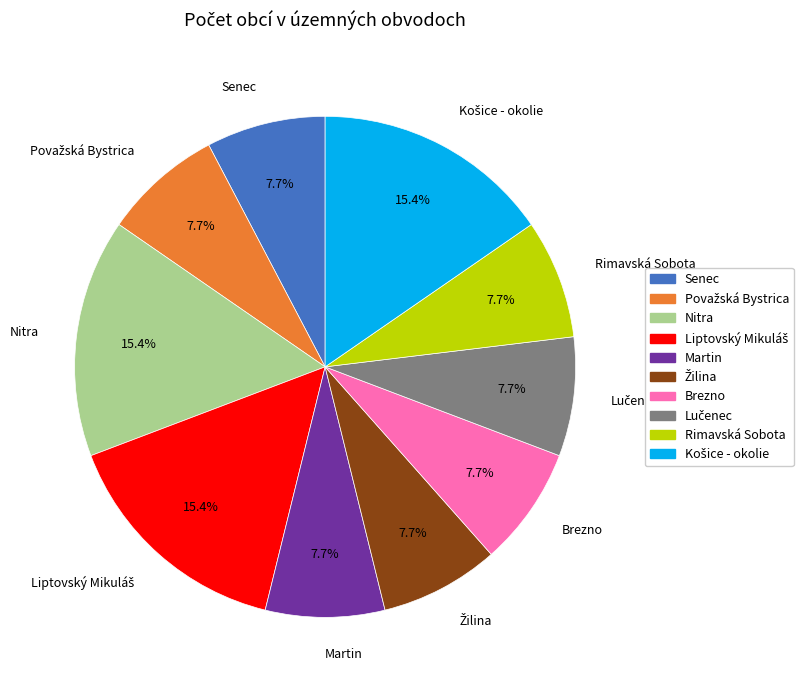

Is there a majority slice in this chart?

No